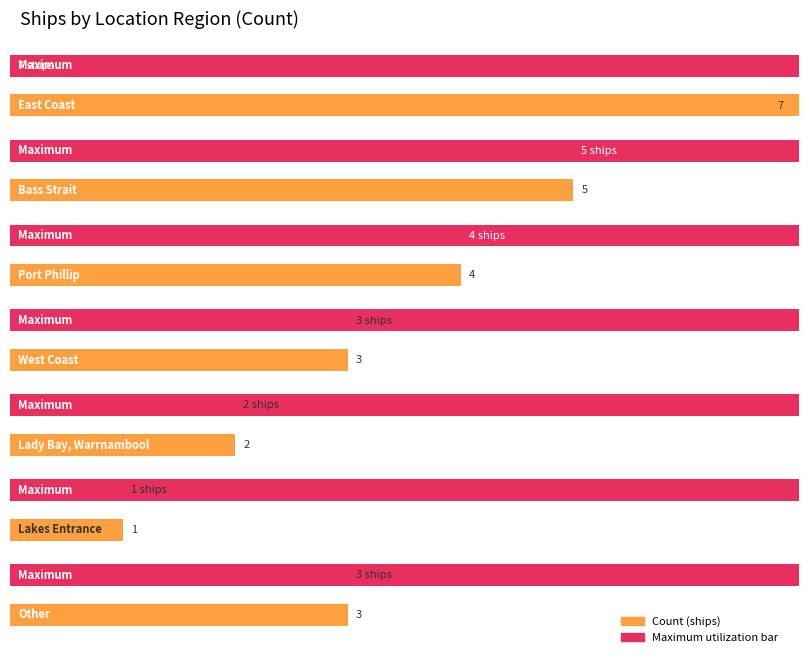

How many Average utilization values are between 2 and 5?

5